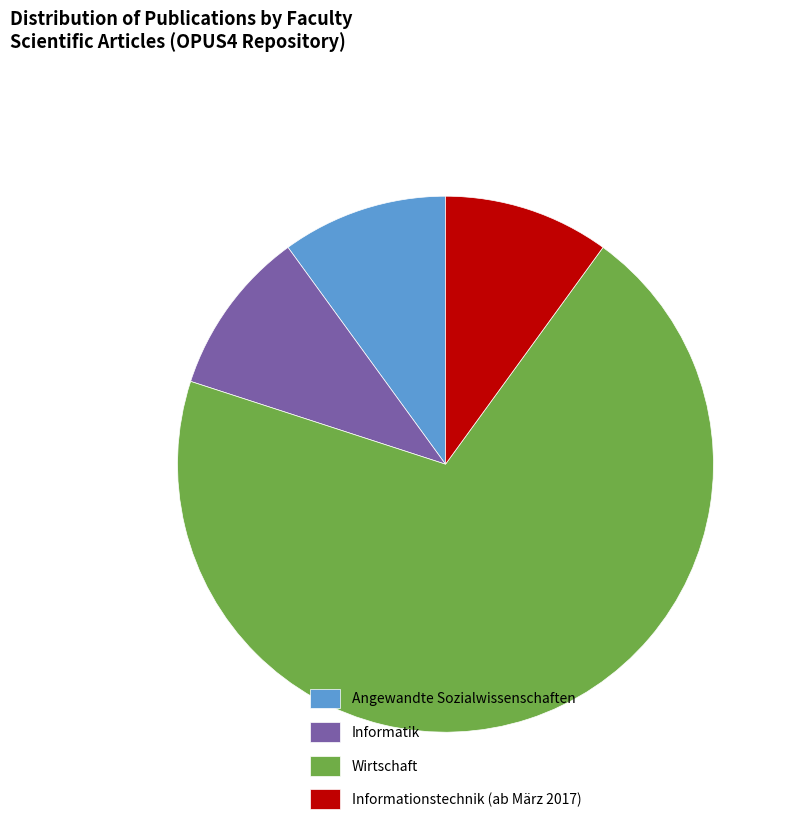

Approximately how many times larger is the value at Angewandte Sozialwissenschaften compared to Informatik?

1.0